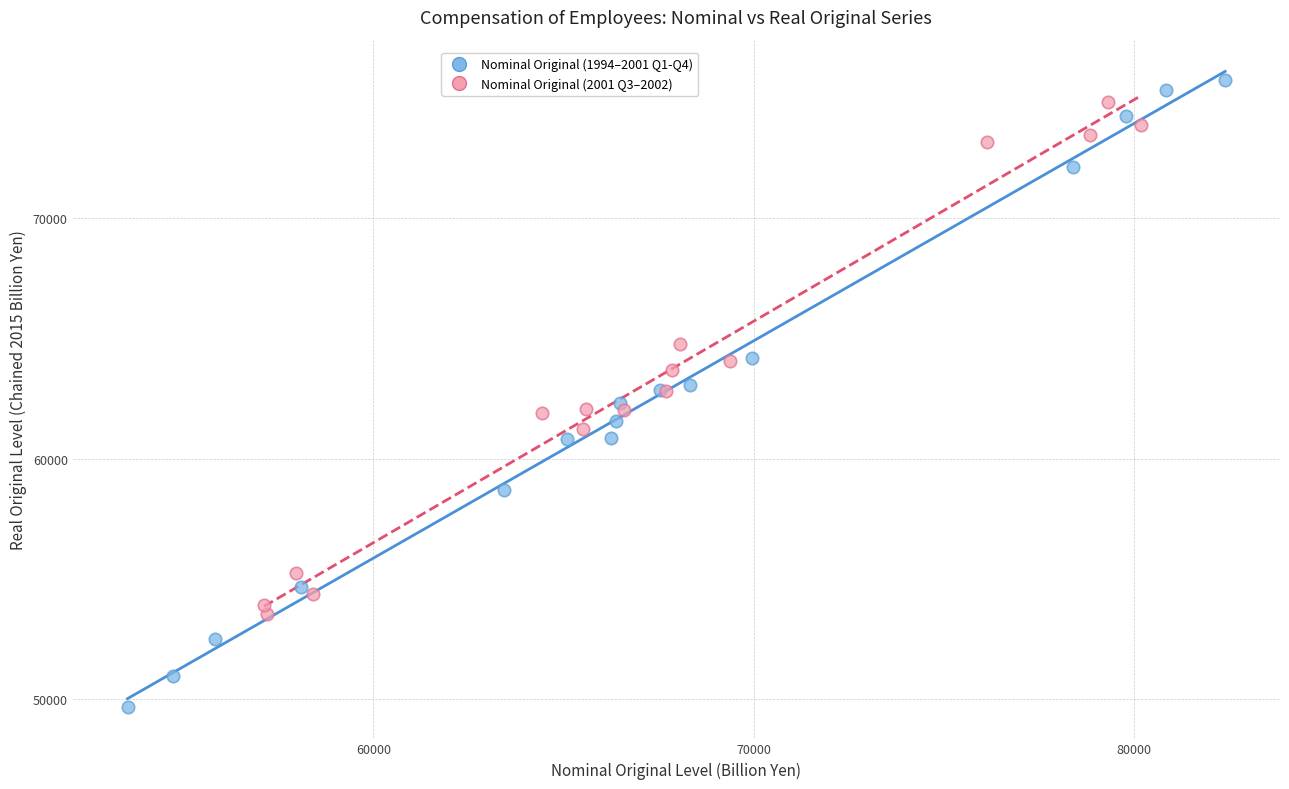

Which series has the widest spread of Y values?

Nominal Original (1994–2001 Q1-Q4)